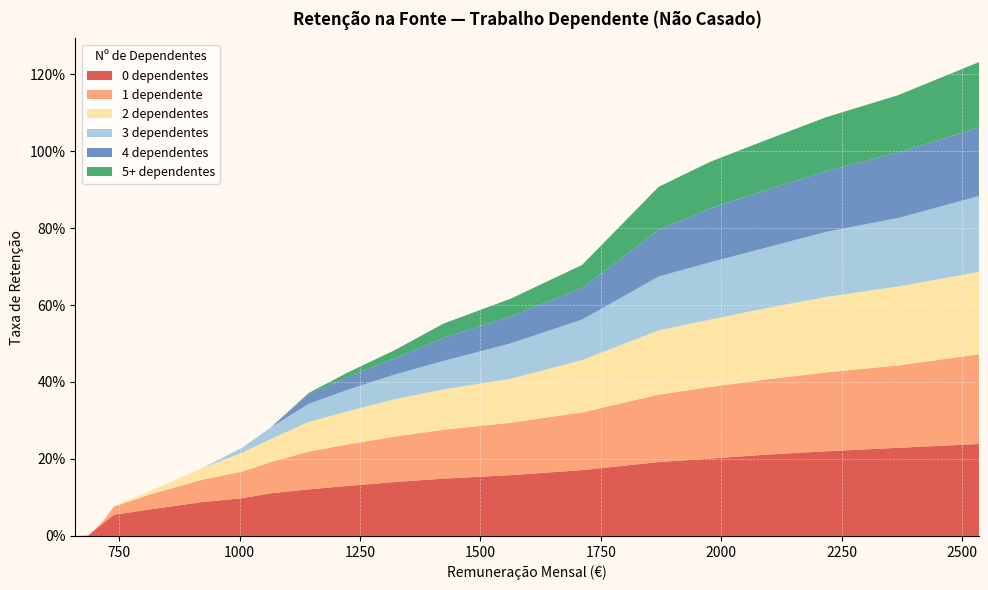

Which series has the widest spread of values?

0 dependentes